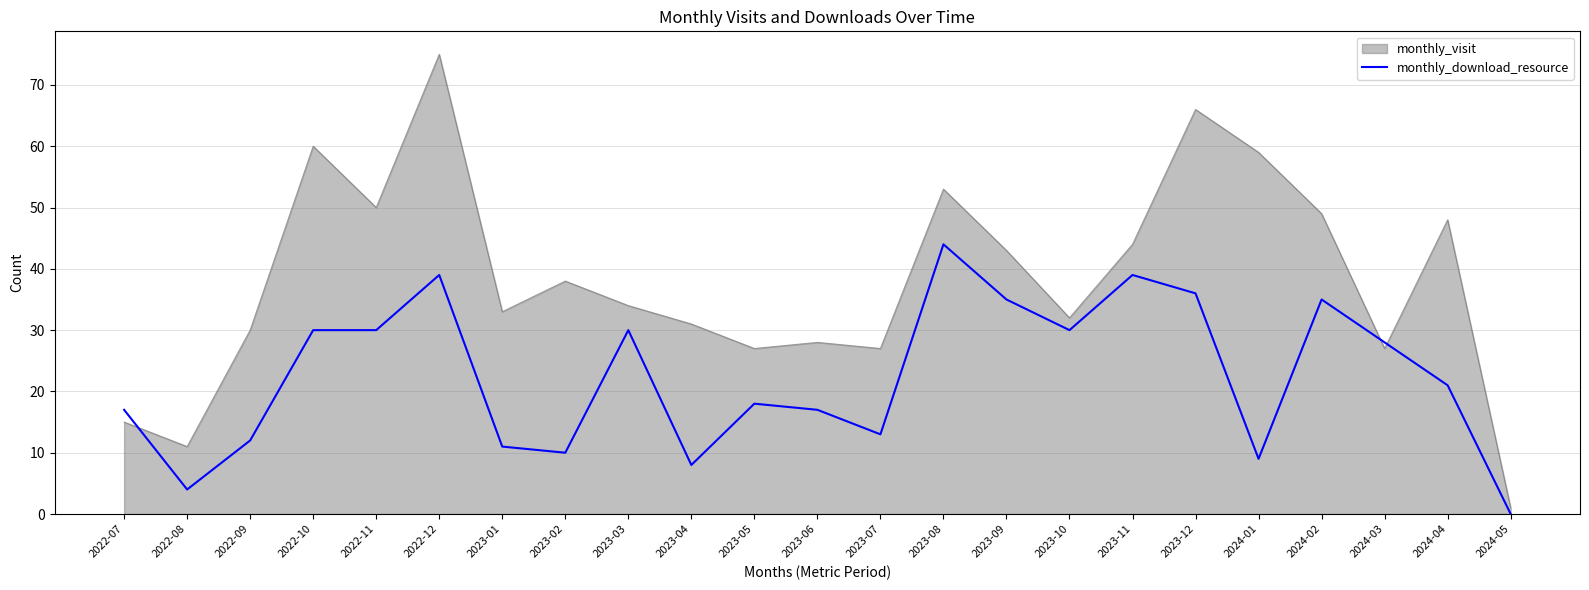

At which category does the chart reach its minimum across all series?

2024-05